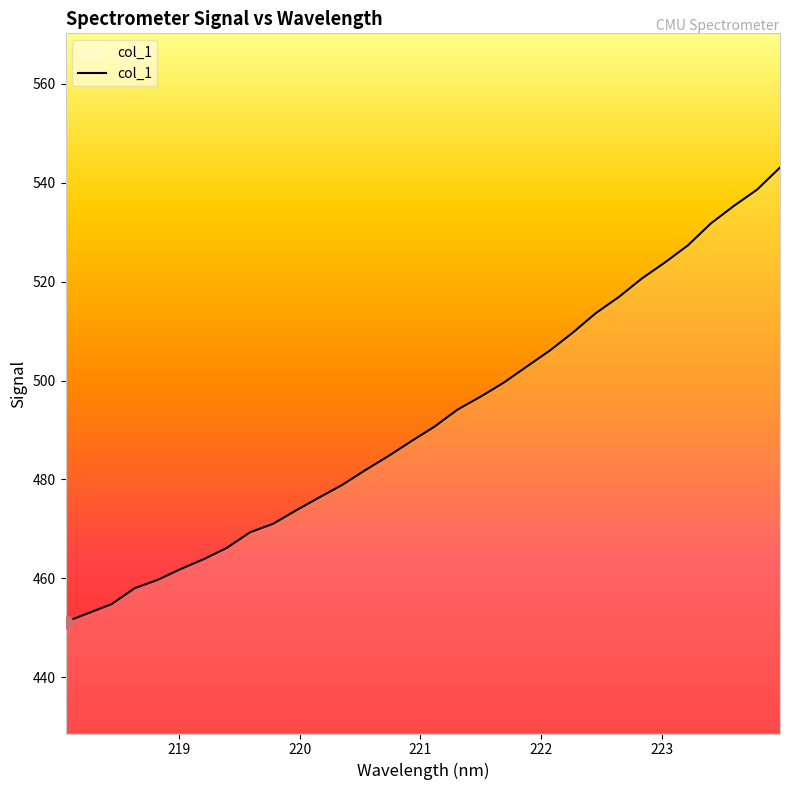

What is the maximum value shown in the chart?

543.1